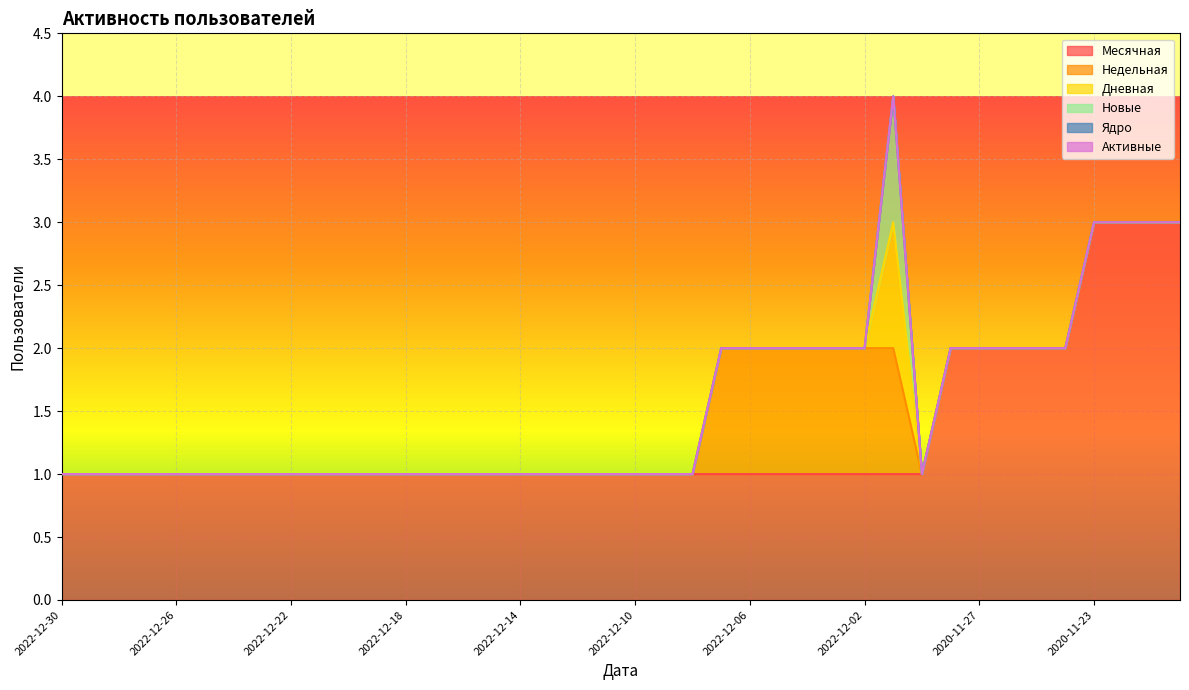

Which series has the largest range (max minus min)?

Месячная